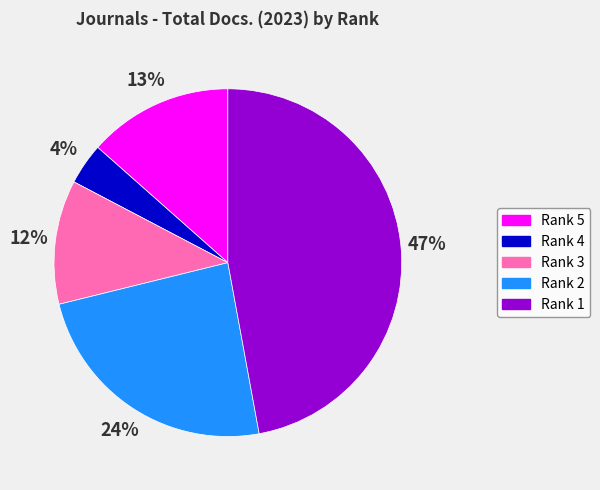

Between Rank 2 and Rank 4, which is larger?

Rank 2